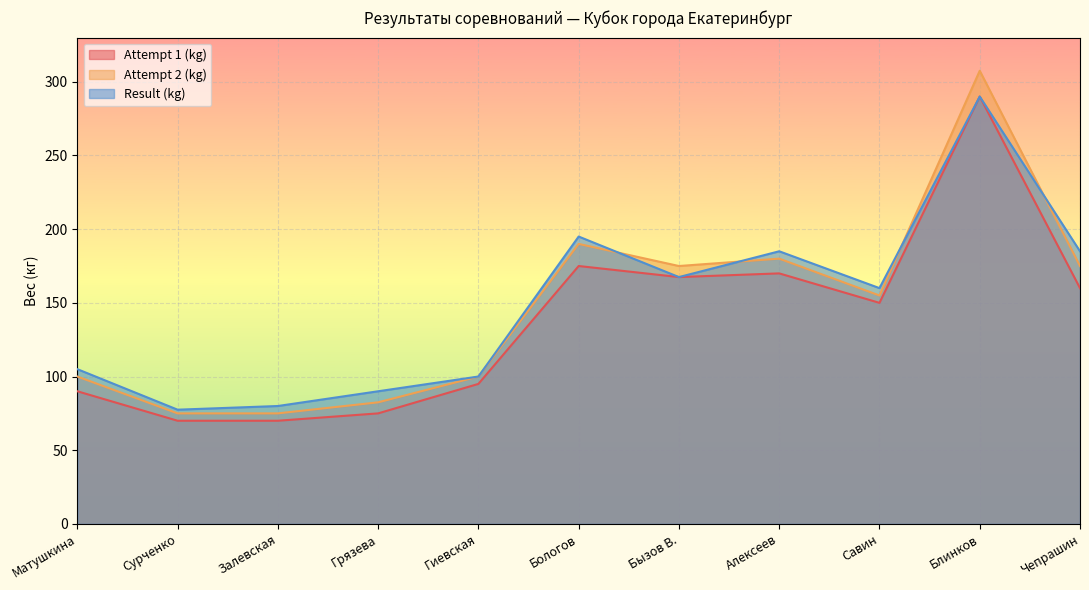

How many values in the Attempt 1 (kg) series are below 150?

5